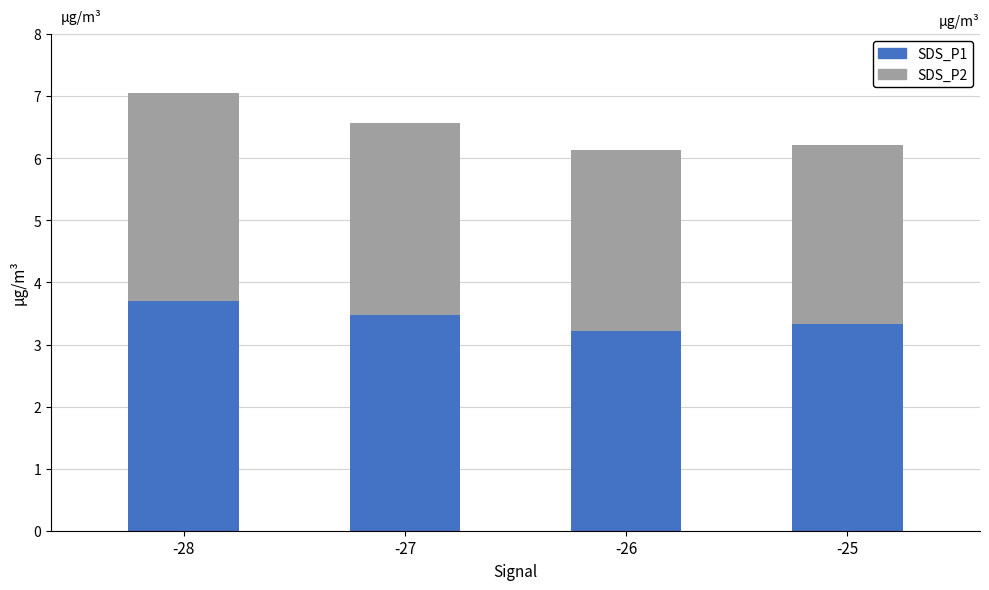

How many SDS_P1 values are between 3 and 4?

4